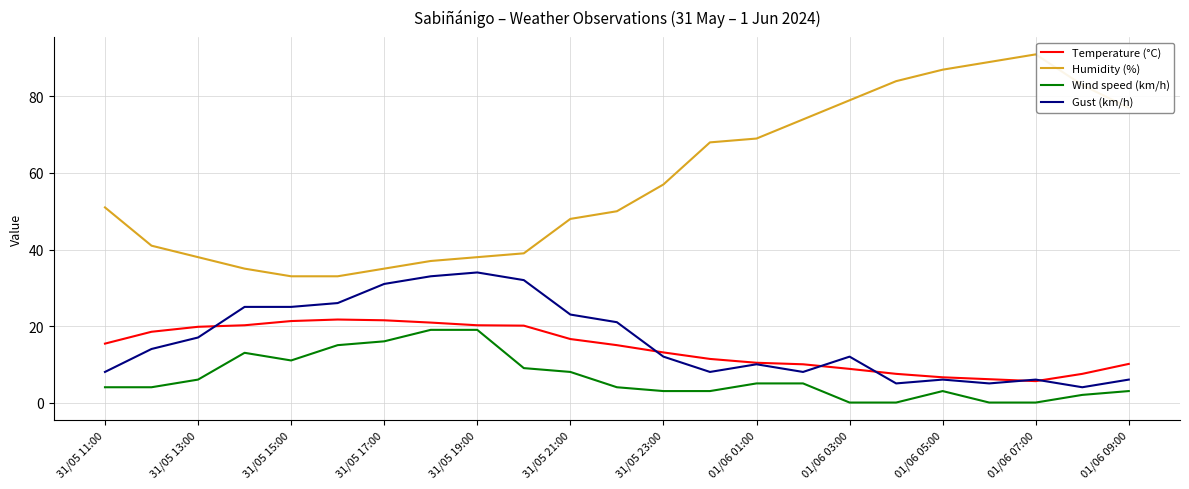

Does the chart display data point markers on the line(s)?

No